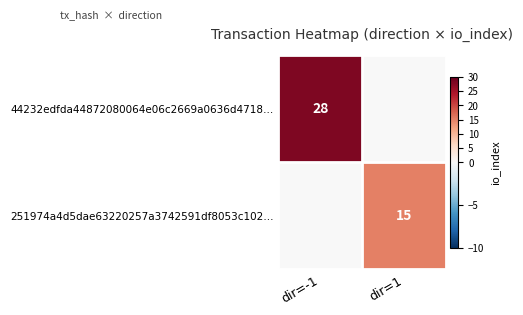

Is the value of 251974a4d5dae63220257a3742591df8053c102… at dir=-1 greater than the value of 44232edfda44872080064e06c2669a0636d4718… at dir=1?

No